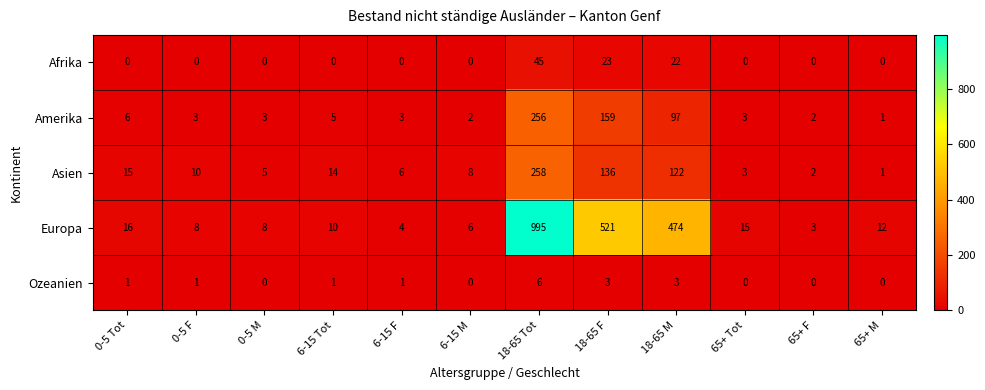

Which series has the largest total across all categories?

Europa